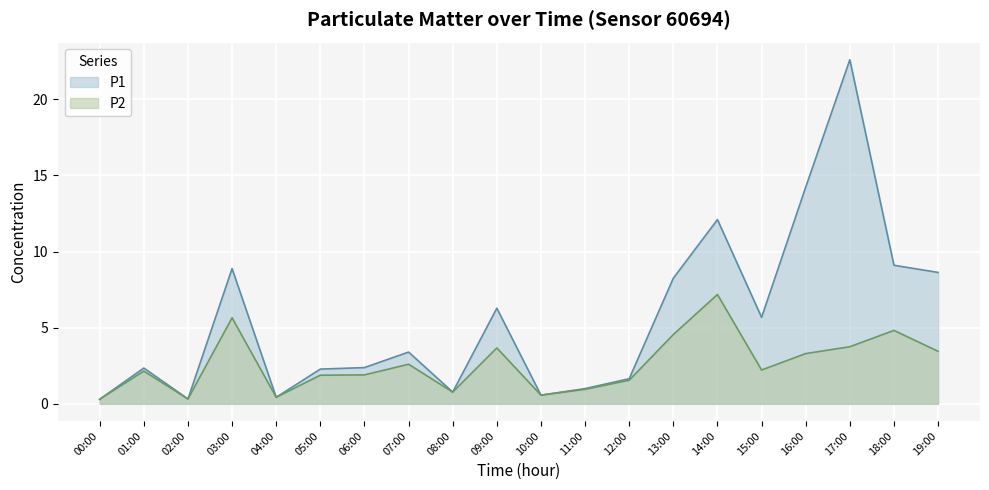

Which series changed the most between 01:00 and 14:00?

P1